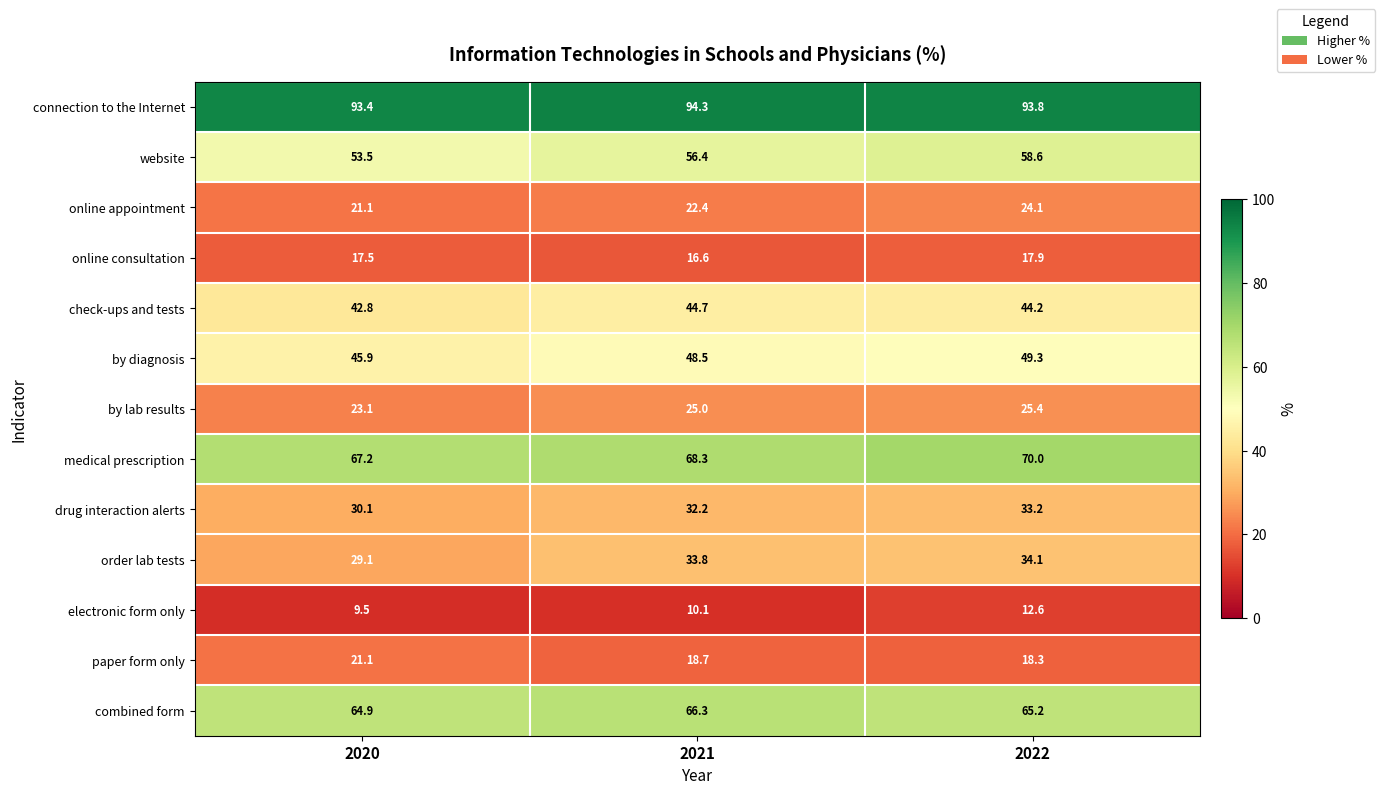

Where is electronic form only nearest to the value 11?

2021